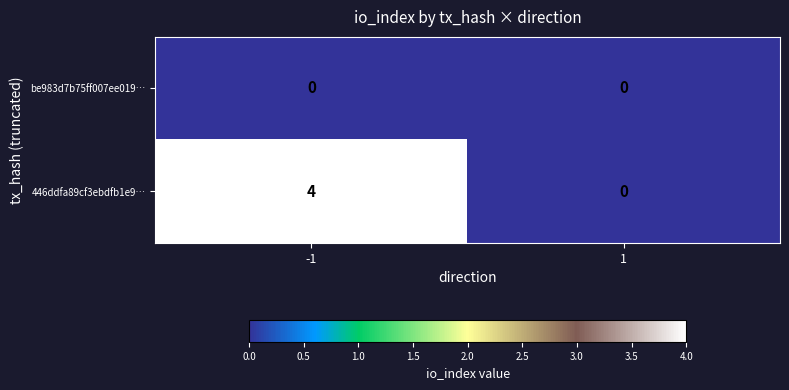

Is it true that 446ddfa89cf3ebdfb1e9… equals 1 at 1?

False